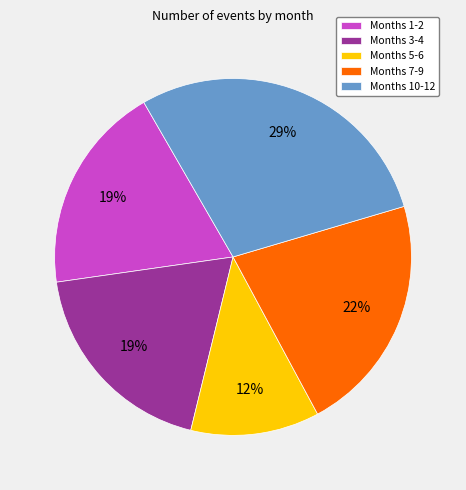

Is there any slice that represents more than half of the pie?

No